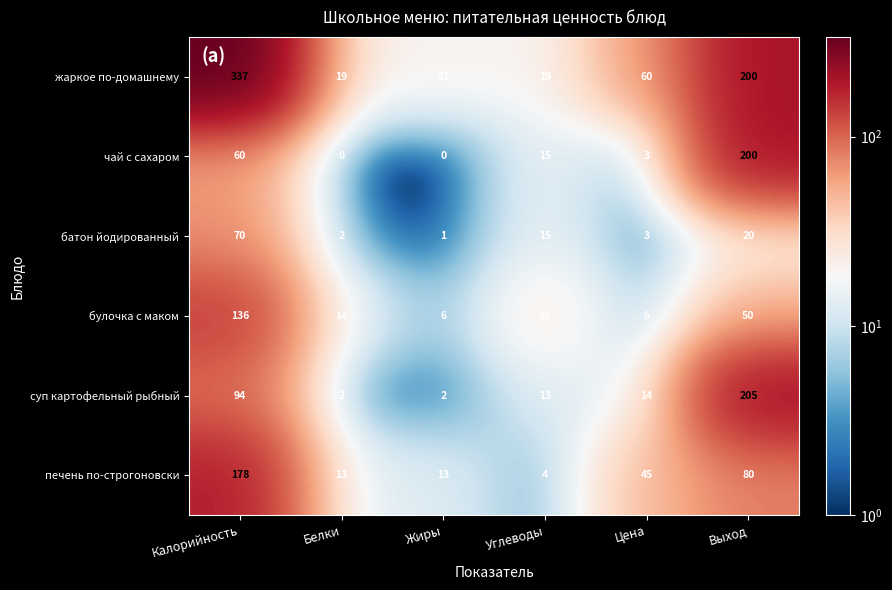

Which series changed the most between Белки and Углеводы?

чай с сахаром